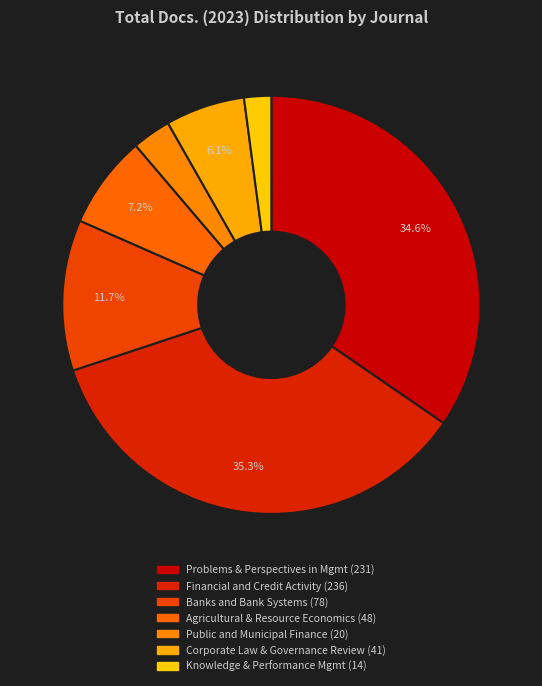

How many segments does this pie chart have?

7